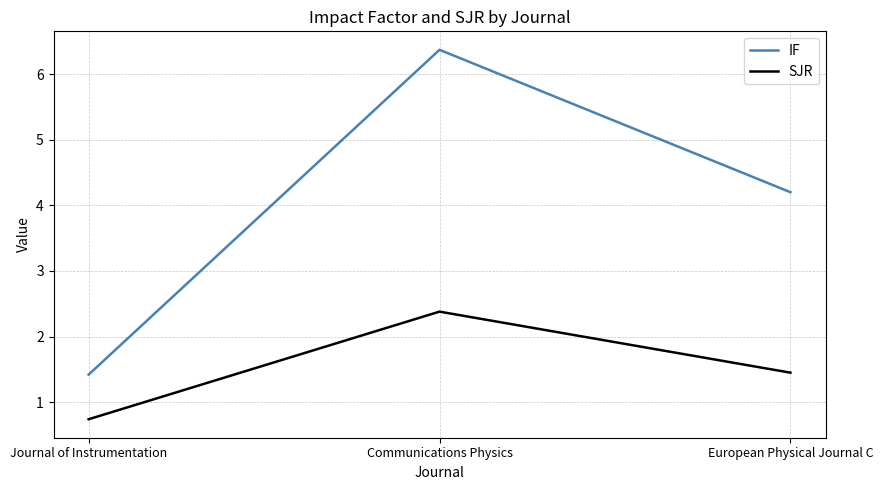

What position from the right is European Physical Journal C?

1